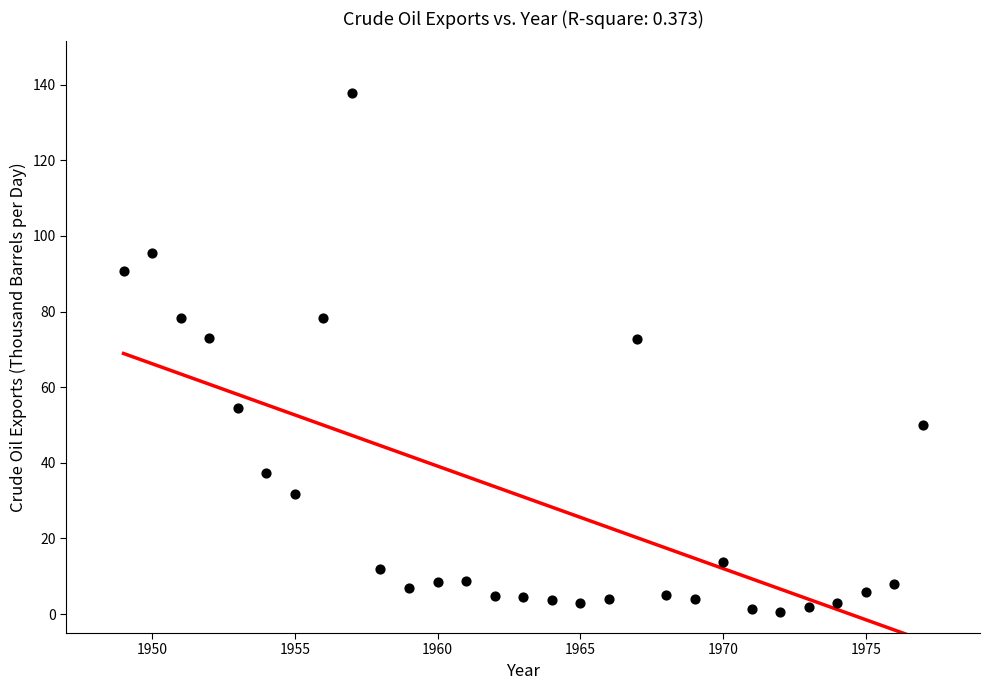

What is the range of Y values (max minus min)?

137.1